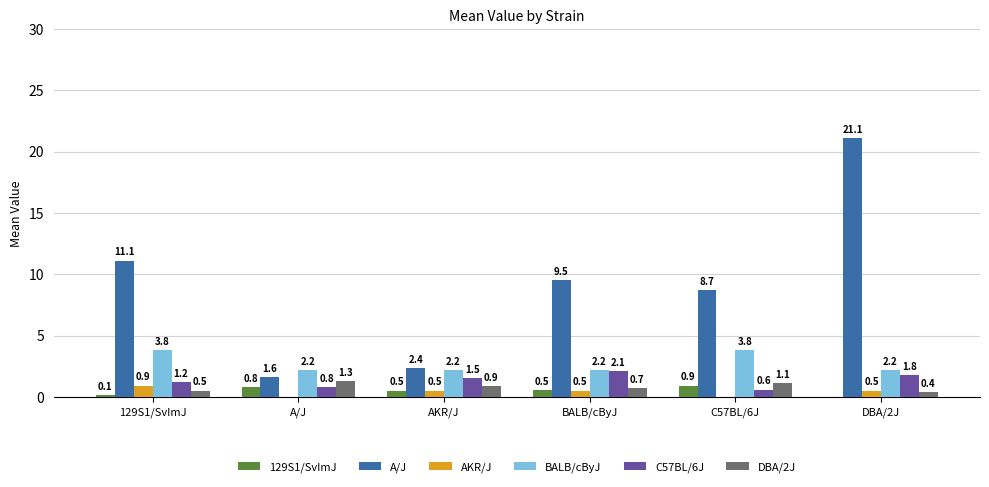

What is the spread (max minus min) of values at AKR/J?

1.8